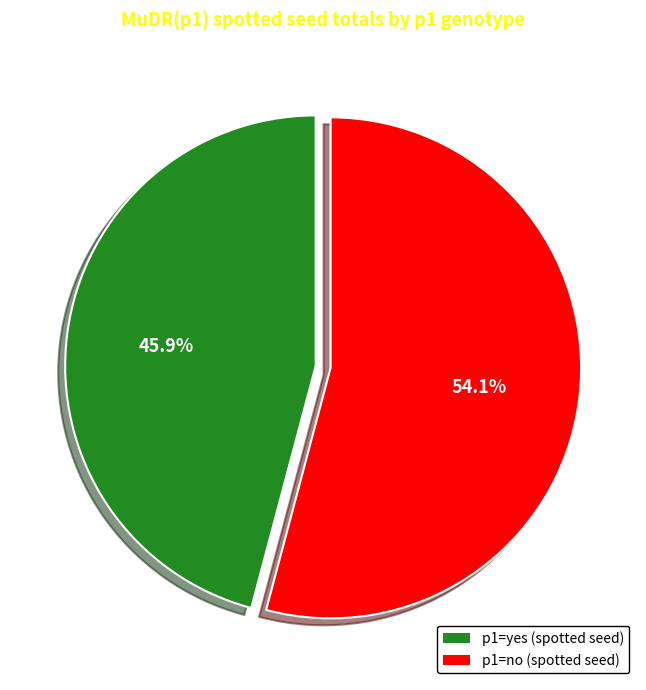

Is there any slice that represents more than half of the pie?

Yes